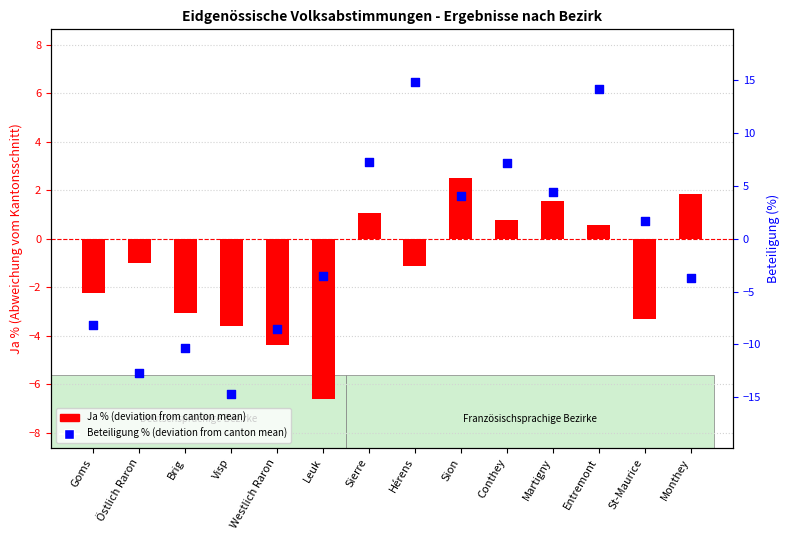

What are all the series names shown in the legend?

Ja % (deviation from canton mean), Beteiligung % (deviation from canton mean)